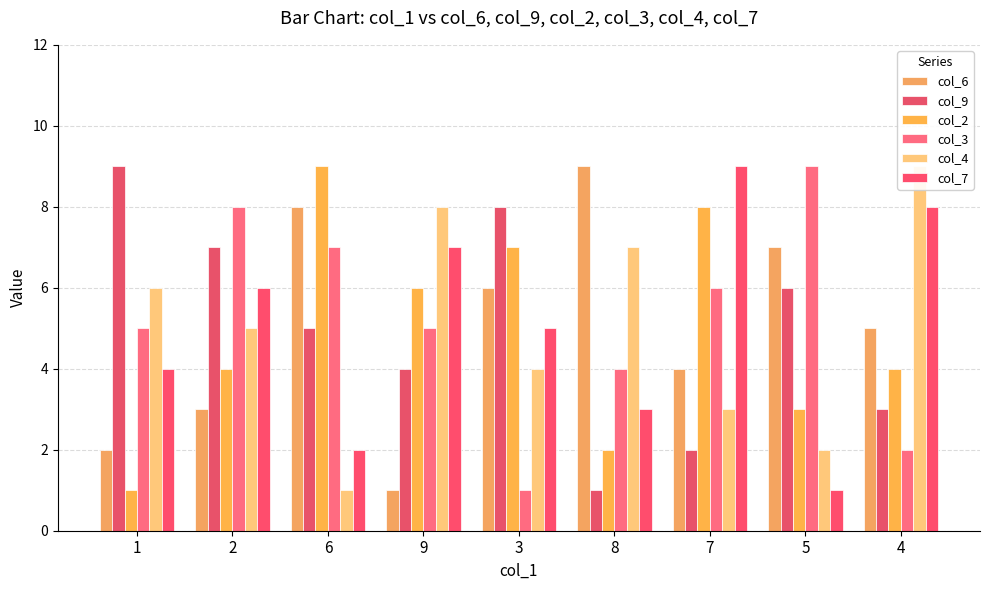

What is the label of the 6th bar from the right?

9